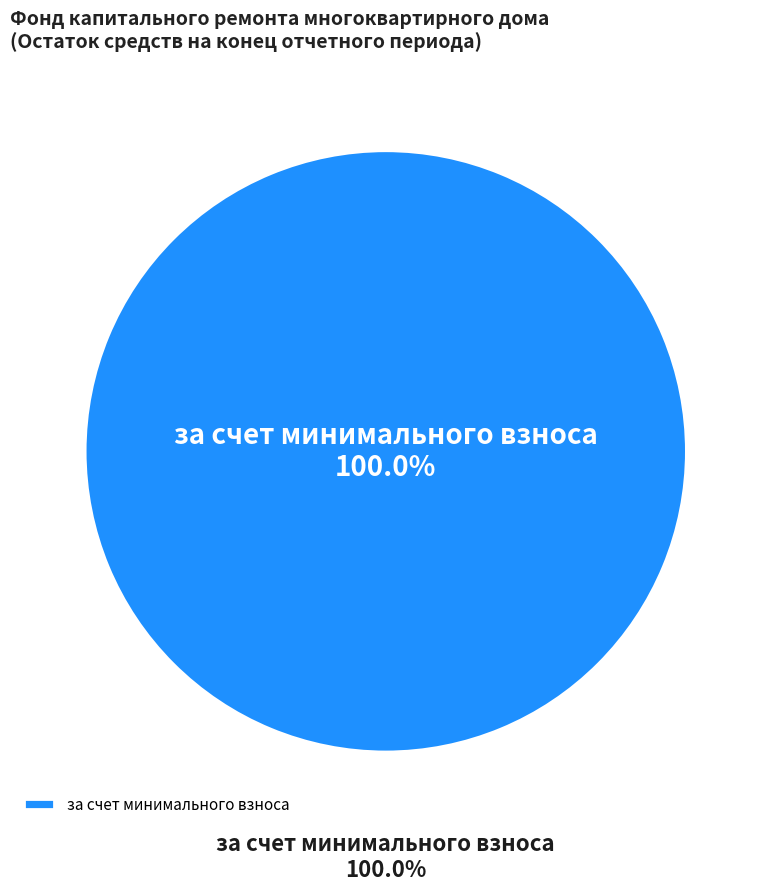

The Итого фонд капитального ремонта slice represents 1% of the pie. True or false?

False